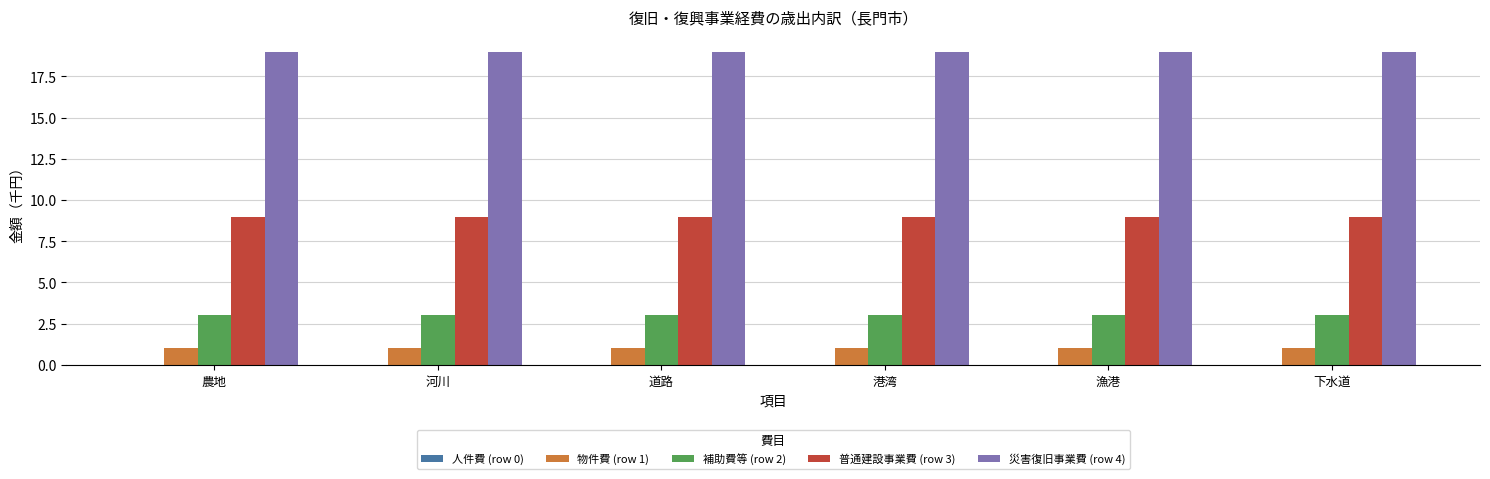

List the series in order of their peak value, highest first.

災害復旧事業費 (row 4), 普通建設事業費 (row 3), 補助費等 (row 2), 物件費 (row 1)